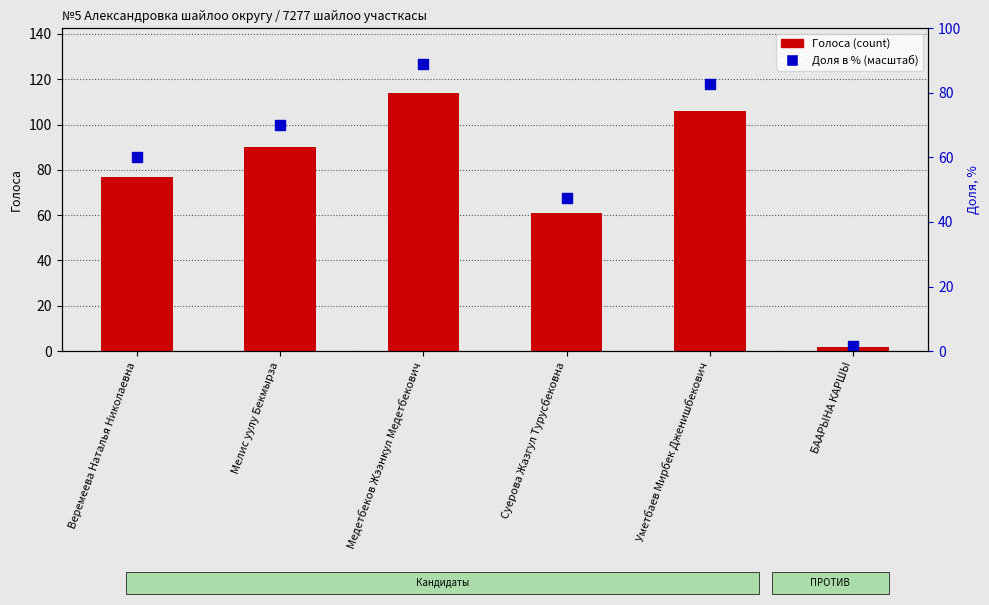

Which series contains the highest Y value?

Доля (масштаб)